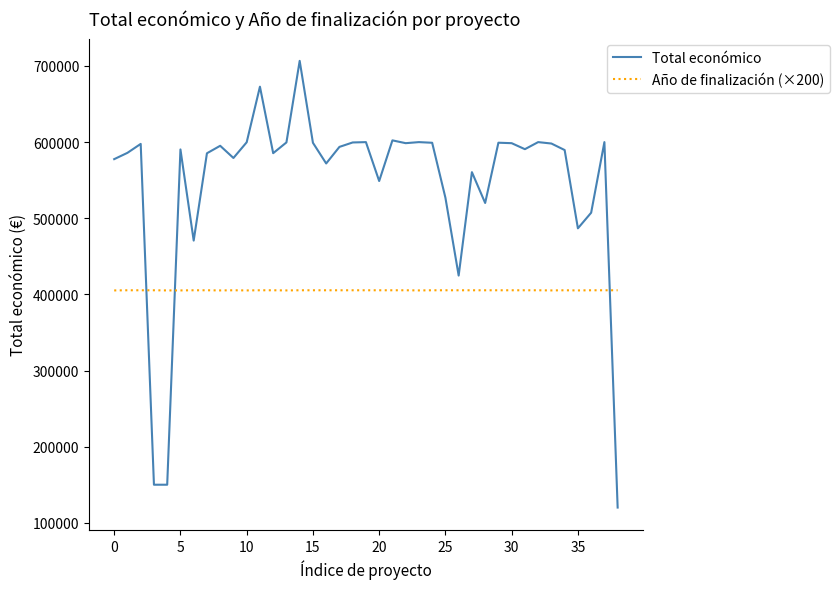

True or false: Año de finalización (×200) and Total económico cross at least once.

True